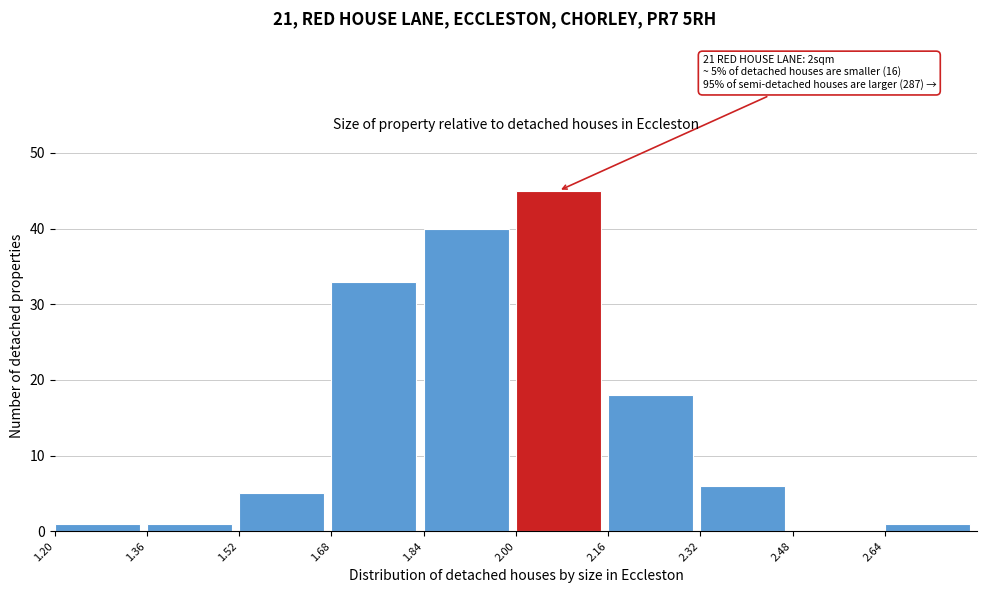

Over which range of the x-axis is the bar tallest?

2.00 to 2.16